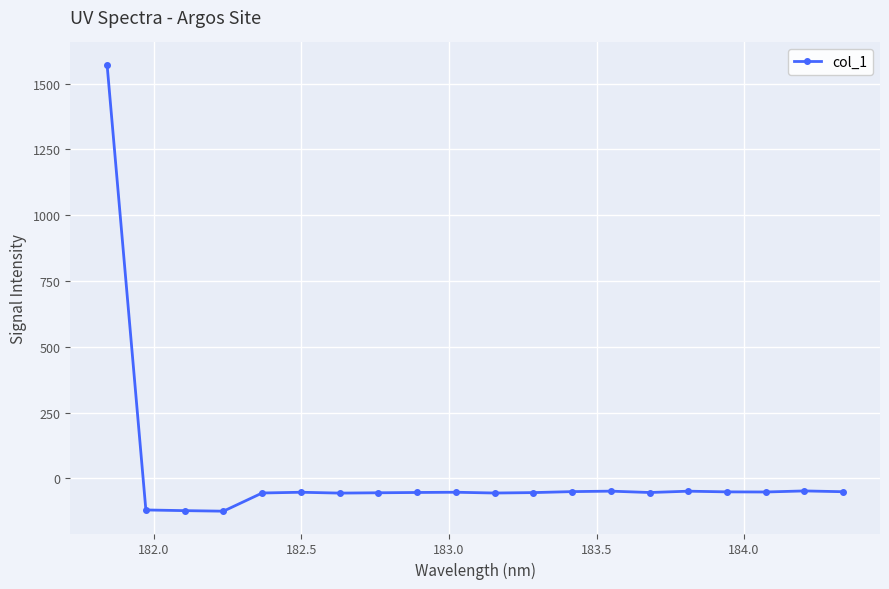

What is the sum of all values?

367.5